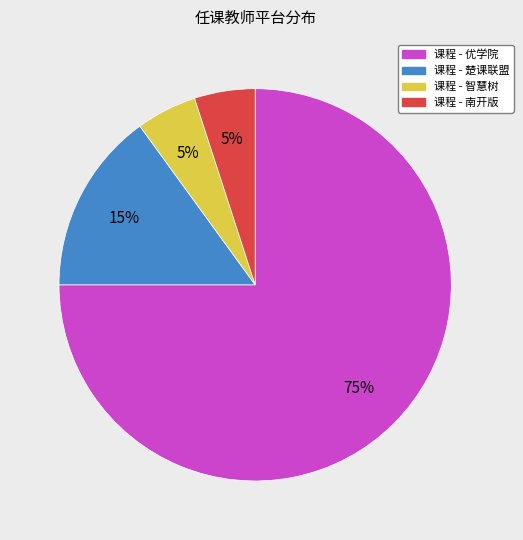

To the nearest percent, what is the average slice percentage?

25%